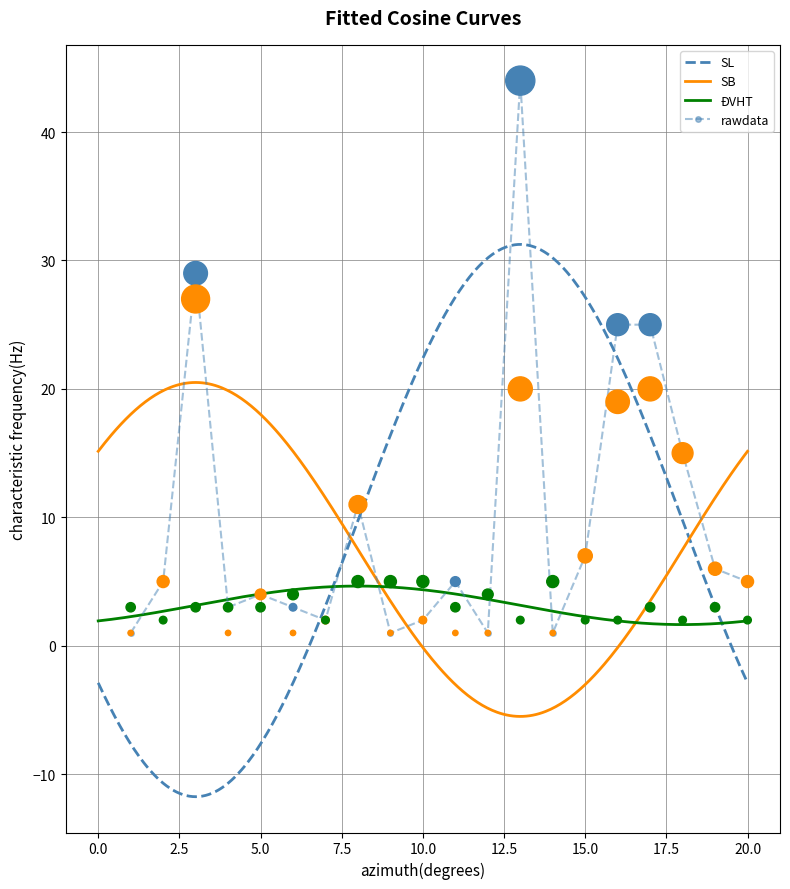

What are all the series names shown in the legend?

SL, SB, ĐVHT